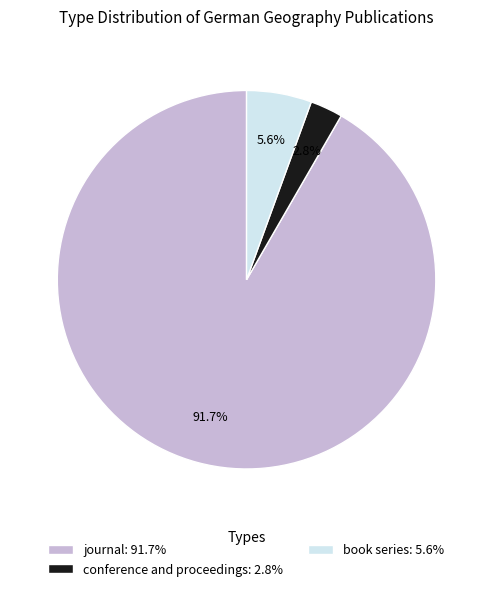

Count the number of slices in the pie.

3